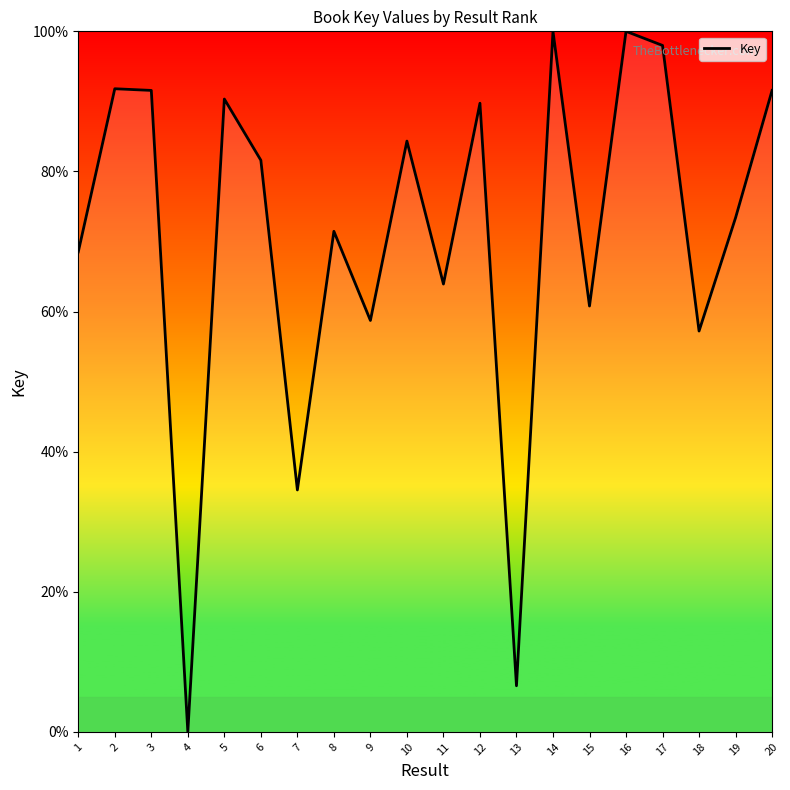

What is the approximate value at 1?

68.5